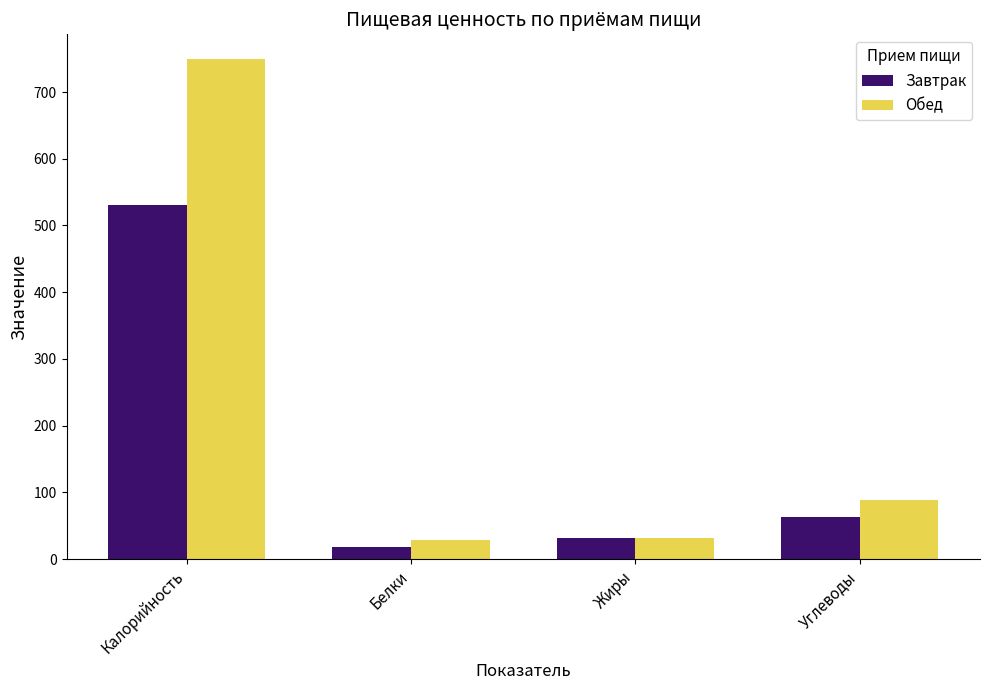

How many groups of bars are there?

4